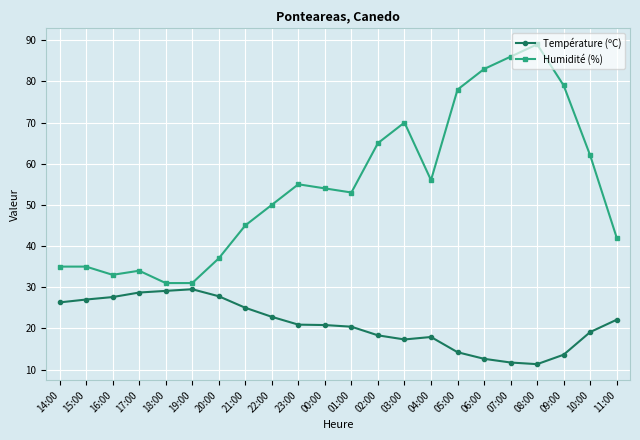

What position from the left is 21:00?

8